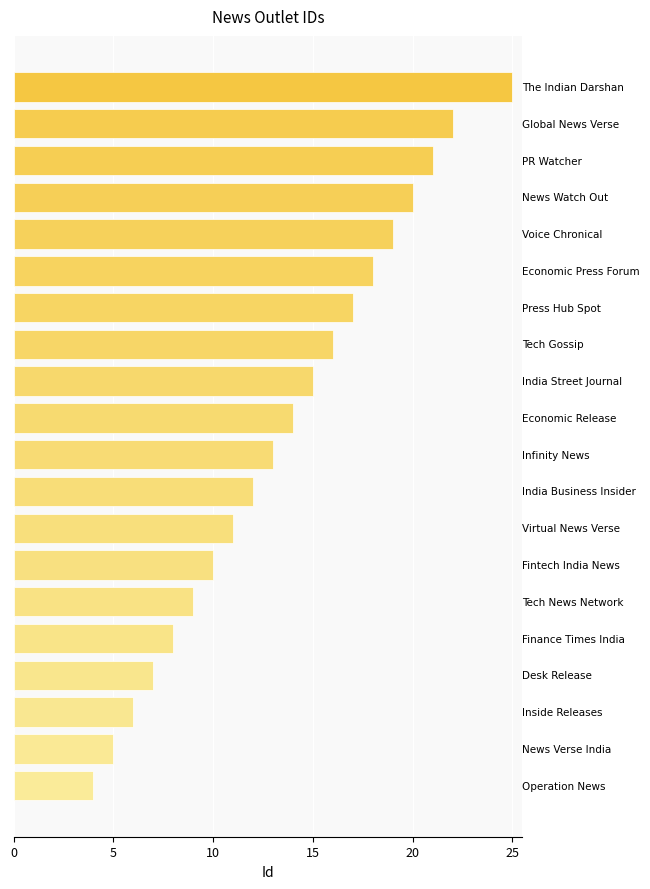

What is the difference between the maximum and minimum values?

21